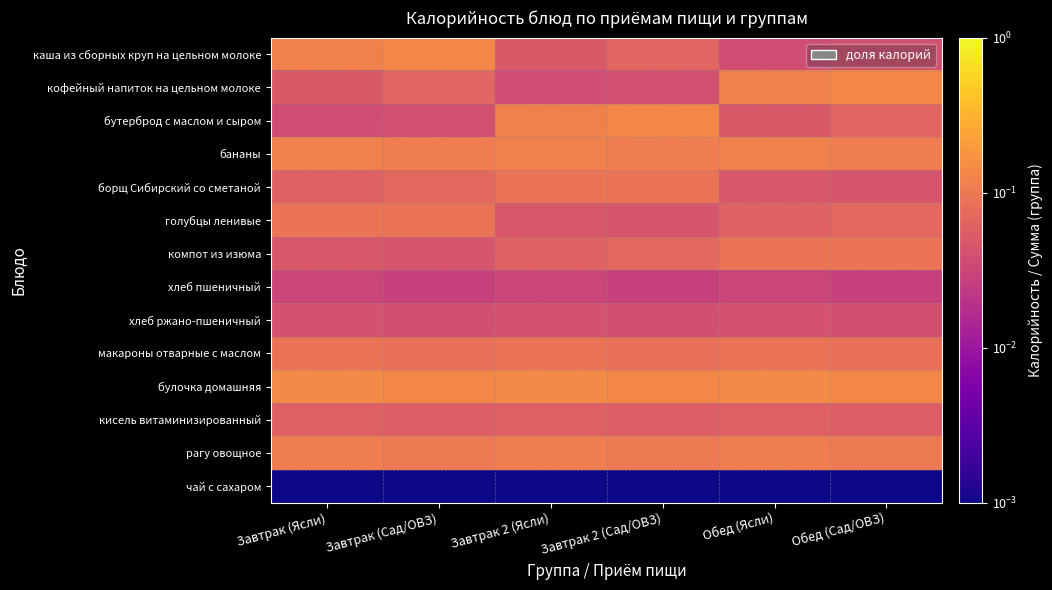

Reading left to right, what are all the values shown in this chart?

каша из сборных круп на цельном молоке: Завтрак (Ясли)=0.1	Завтрак (Сад/ОВЗ)=0.1	Завтрак 2 (Ясли)=0.0	Завтрак 2 (Сад/ОВЗ)=0.1	Обед (Ясли)=0.0	Обед (Сад/ОВЗ)=0.0
кофейный напиток на цельном молоке: Завтрак (Ясли)=0.0	Завтрак (Сад/ОВЗ)=0.1	Завтрак 2 (Ясли)=0.0	Завтрак 2 (Сад/ОВЗ)=0.0	Обед (Ясли)=0.1	Обед (Сад/ОВЗ)=0.1
бутерброд с маслом и сыром: Завтрак (Ясли)=0.0	Завтрак (Сад/ОВЗ)=0.0	Завтрак 2 (Ясли)=0.1	Завтрак 2 (Сад/ОВЗ)=0.1	Обед (Ясли)=0.0	Обед (Сад/ОВЗ)=0.1
бананы: Завтрак (Ясли)=0.1	Завтрак (Сад/ОВЗ)=0.1	Завтрак 2 (Ясли)=0.1	Завтрак 2 (Сад/ОВЗ)=0.1	Обед (Ясли)=0.1	Обед (Сад/ОВЗ)=0.1
борщ Сибирский со сметаной: Завтрак (Ясли)=0.1	Завтрак (Сад/ОВЗ)=0.1	Завтрак 2 (Ясли)=0.1	Завтрак 2 (Сад/ОВЗ)=0.1	Обед (Ясли)=0.0	Обед (Сад/ОВЗ)=0.0
голубцы ленивые: Завтрак (Ясли)=0.1	Завтрак (Сад/ОВЗ)=0.1	Завтрак 2 (Ясли)=0.0	Завтрак 2 (Сад/ОВЗ)=0.0	Обед (Ясли)=0.1	Обед (Сад/ОВЗ)=0.1
компот из изюма: Завтрак (Ясли)=0.0	Завтрак (Сад/ОВЗ)=0.0	Завтрак 2 (Ясли)=0.1	Завтрак 2 (Сад/ОВЗ)=0.1	Обед (Ясли)=0.1	Обед (Сад/ОВЗ)=0.1
хлеб пшеничный: Завтрак (Ясли)=0.0	Завтрак (Сад/ОВЗ)=0.0	Завтрак 2 (Ясли)=0.0	Завтрак 2 (Сад/ОВЗ)=0.0	Обед (Ясли)=0.0	Обед (Сад/ОВЗ)=0.0
хлеб ржано-пшеничный: Завтрак (Ясли)=0.0	Завтрак (Сад/ОВЗ)=0.0	Завтрак 2 (Ясли)=0.0	Завтрак 2 (Сад/ОВЗ)=0.0	Обед (Ясли)=0.0	Обед (Сад/ОВЗ)=0.0
макароны отварные с маслом: Завтрак (Ясли)=0.1	Завтрак (Сад/ОВЗ)=0.1	Завтрак 2 (Ясли)=0.1	Завтрак 2 (Сад/ОВЗ)=0.1	Обед (Ясли)=0.1	Обед (Сад/ОВЗ)=0.1
булочка домашняя: Завтрак (Ясли)=0.1	Завтрак (Сад/ОВЗ)=0.1	Завтрак 2 (Ясли)=0.1	Завтрак 2 (Сад/ОВЗ)=0.1	Обед (Ясли)=0.1	Обед (Сад/ОВЗ)=0.1
кисель витаминизированный: Завтрак (Ясли)=0.1	Завтрак (Сад/ОВЗ)=0.1	Завтрак 2 (Ясли)=0.1	Завтрак 2 (Сад/ОВЗ)=0.1	Обед (Ясли)=0.1	Обед (Сад/ОВЗ)=0.1
рагу овощное: Завтрак (Ясли)=0.1	Завтрак (Сад/ОВЗ)=0.1	Завтрак 2 (Ясли)=0.1	Завтрак 2 (Сад/ОВЗ)=0.1	Обед (Ясли)=0.1	Обед (Сад/ОВЗ)=0.1
чай с сахаром: Завтрак (Ясли)=0.0	Завтрак (Сад/ОВЗ)=0.0	Завтрак 2 (Ясли)=0.0	Завтрак 2 (Сад/ОВЗ)=0.0	Обед (Ясли)=0.0	Обед (Сад/ОВЗ)=0.0